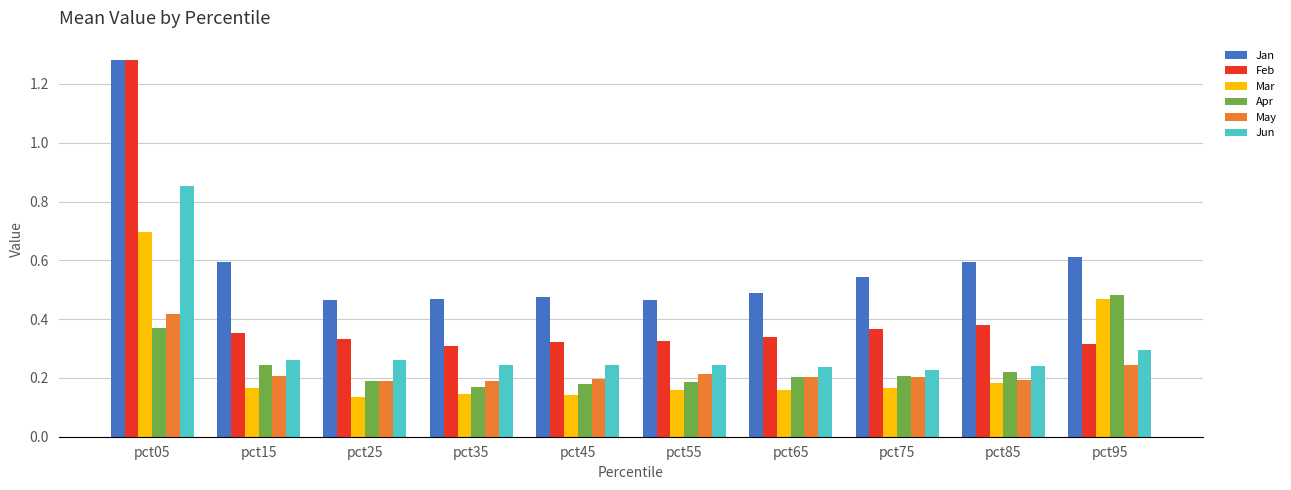

Which label corresponds to the largest value in the chart?

pct05